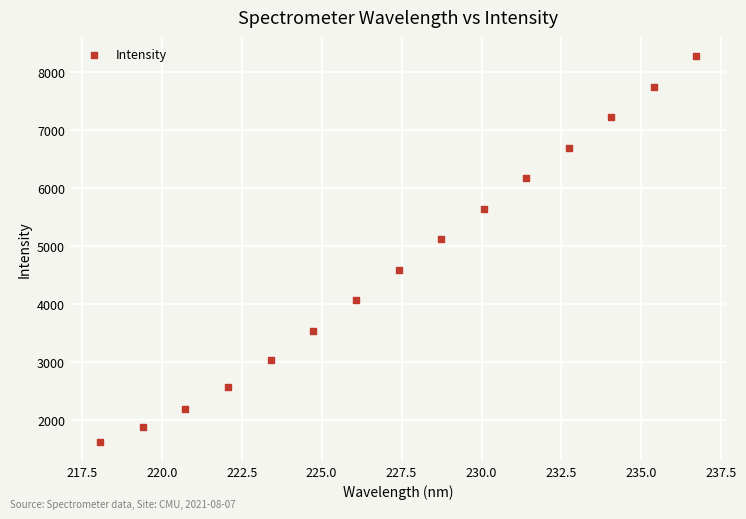

What Y value in the scatter plot is closest to 4944?

5115.0